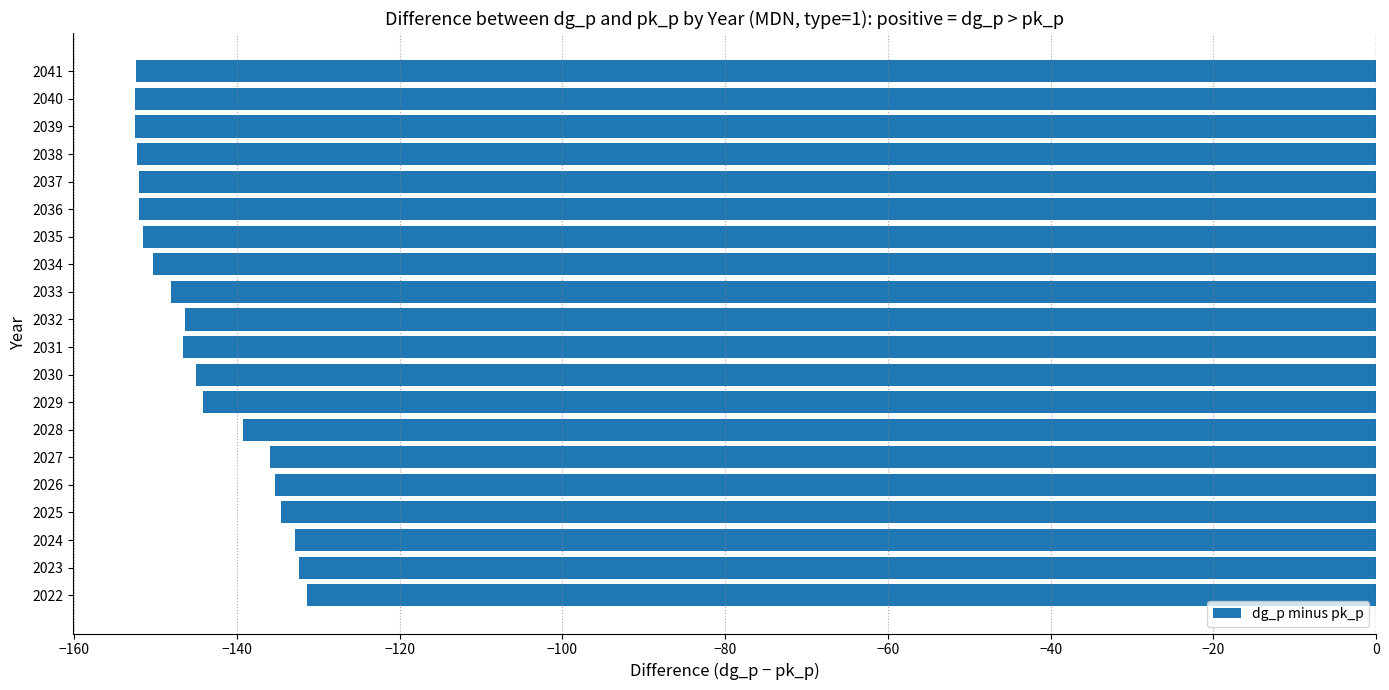

The chart shows a value of -132.9 at 2024. True or false?

True